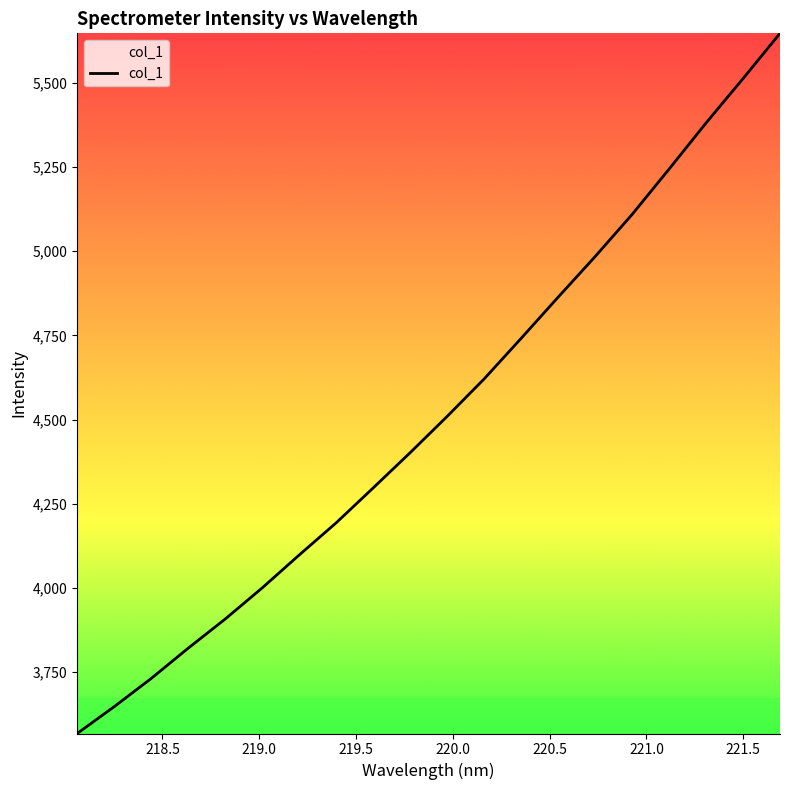

What is the maximum value shown in the chart?

5647.3